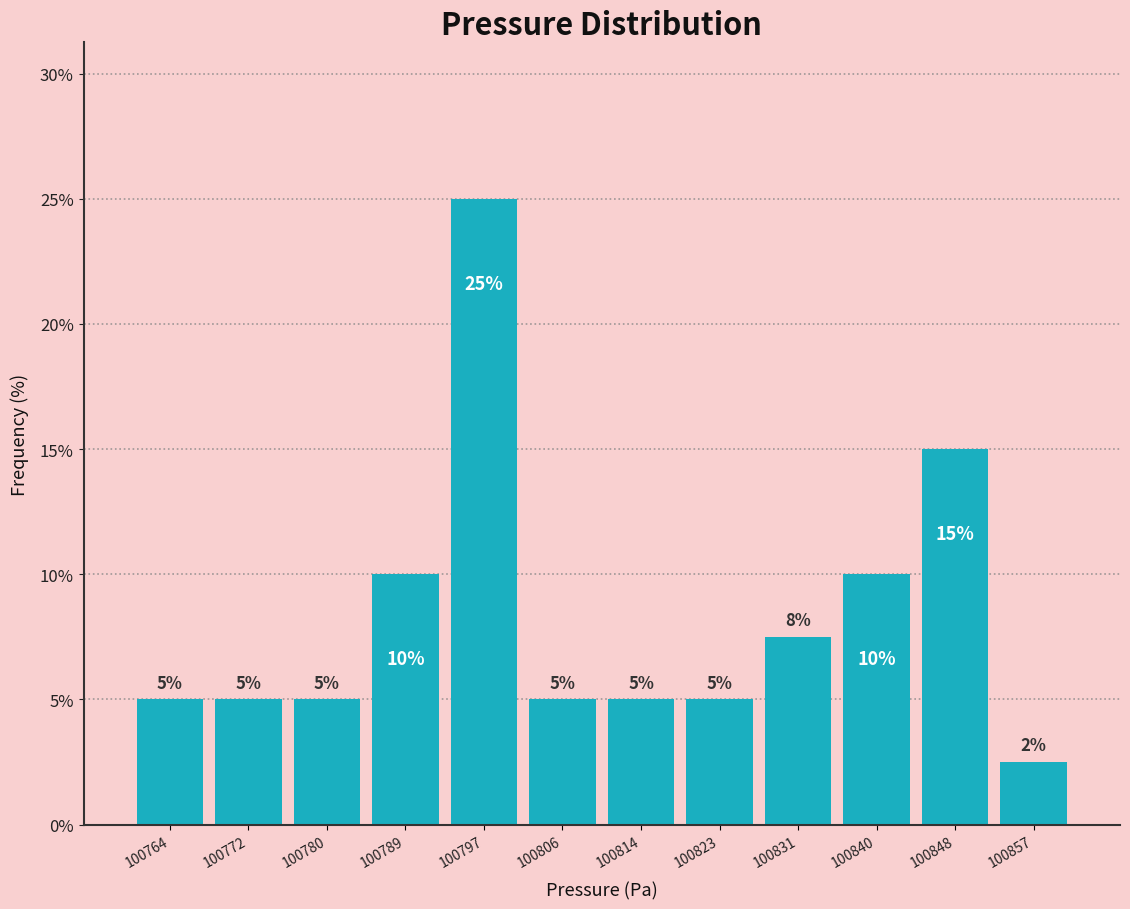

Over which range of the x-axis is the bar tallest?

100793 to 100802